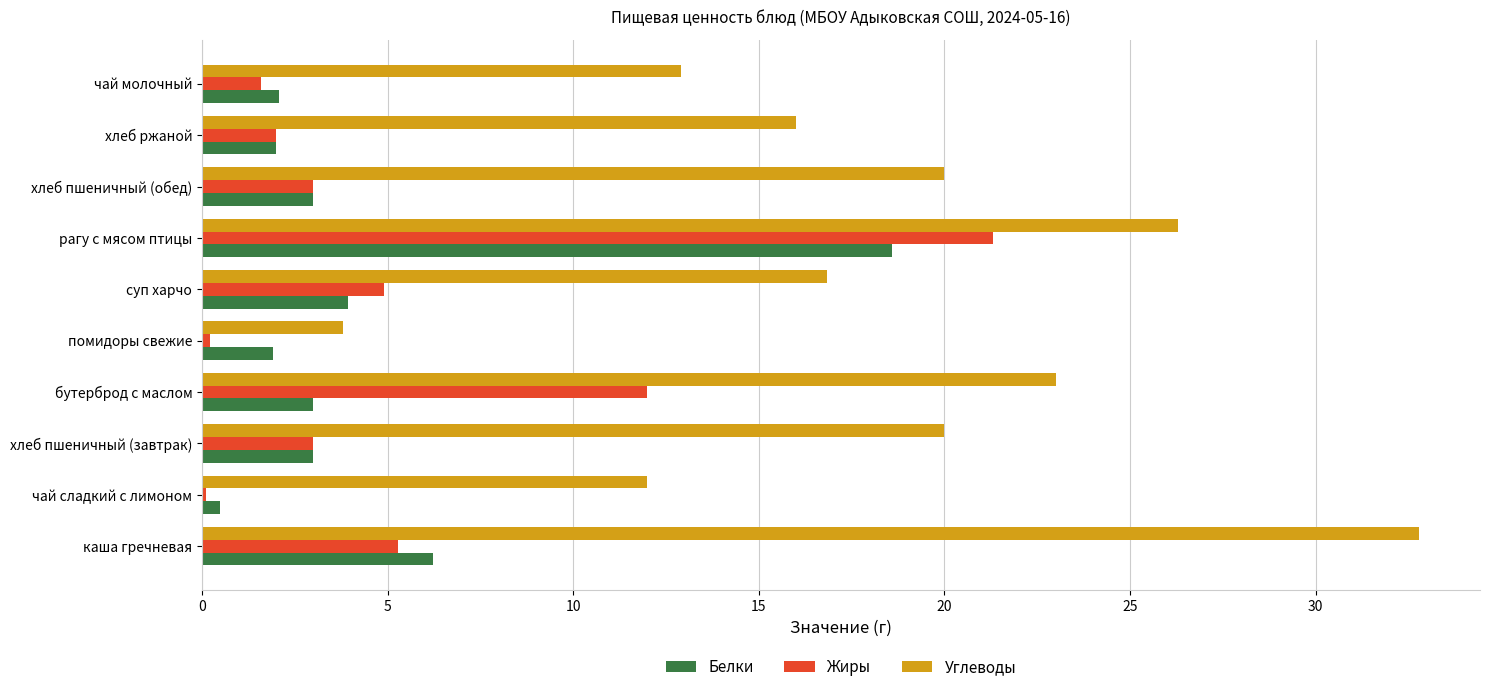

At which category does the chart reach its peak across all series?

каша гречневая